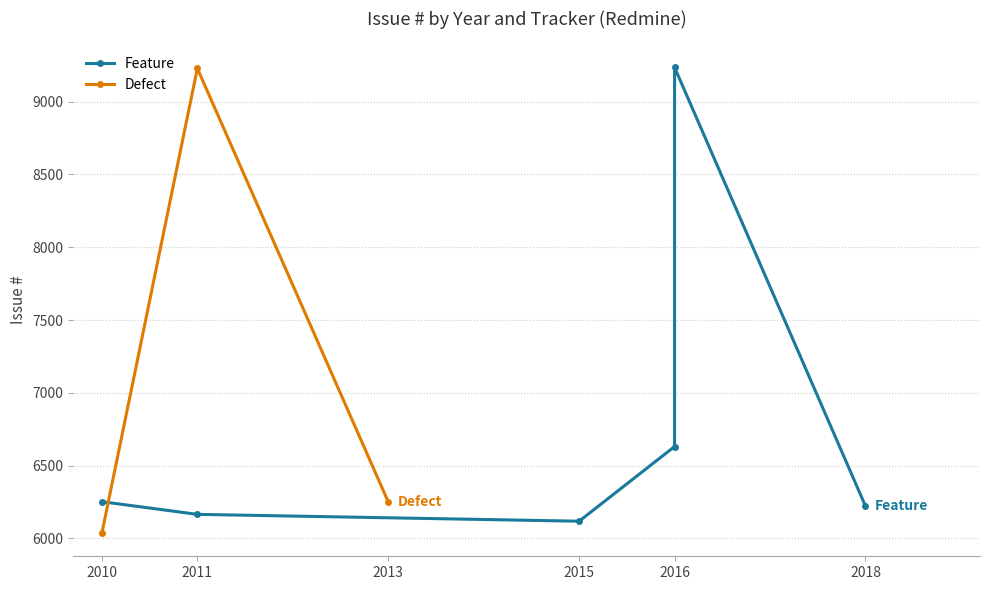

Between 2013 and 2010, which is larger?

2013